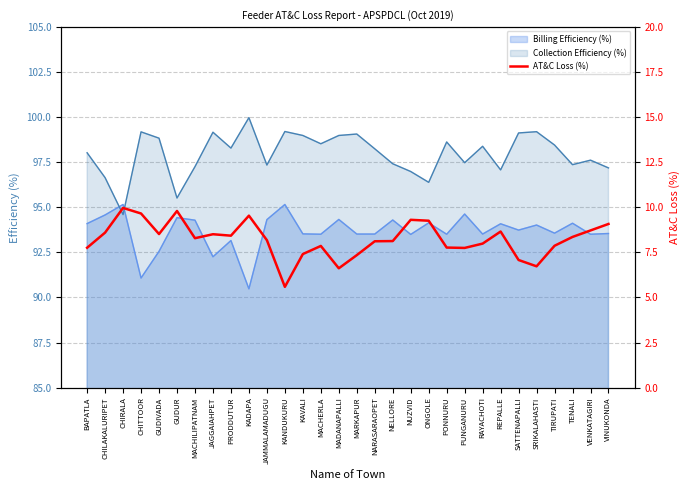

What is the label of the 16th point from the left?

MARKAPUR